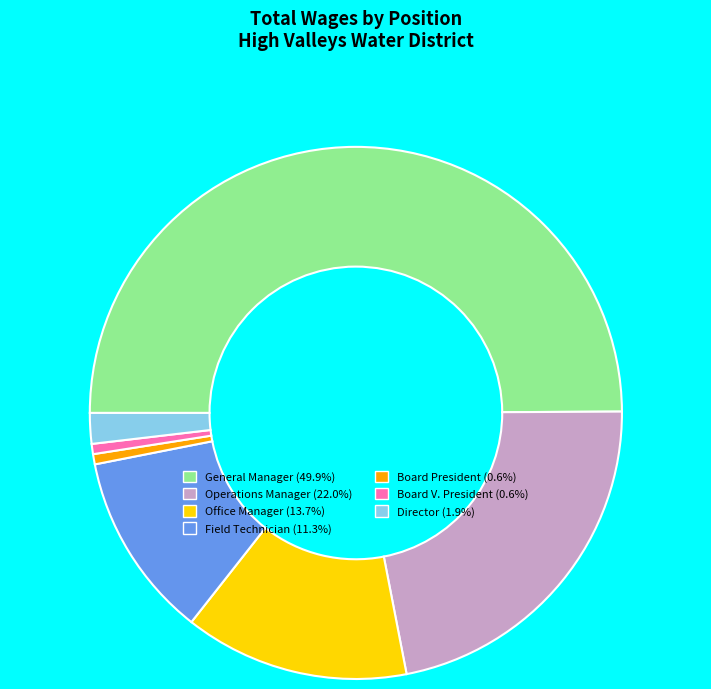

Does Operations Manager (22.0%) represent more than half of the total?

No